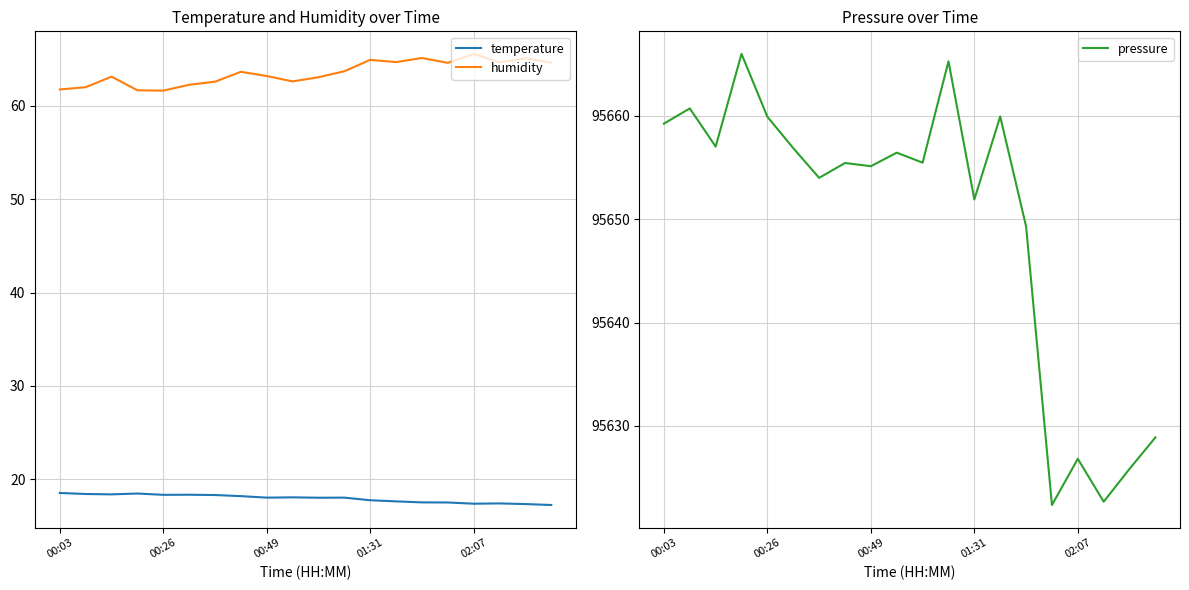

True or false: humidity and temperature intersect in this chart.

False